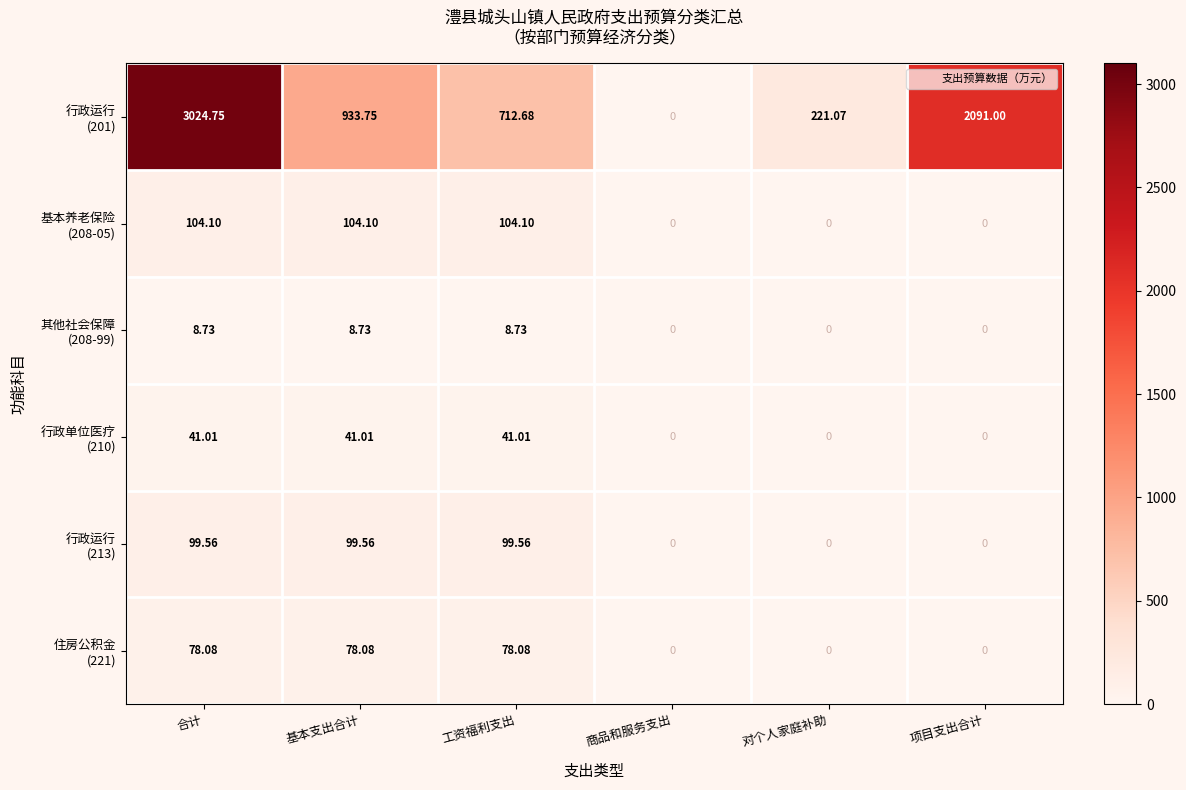

At which category does the chart reach its peak across all series?

合计